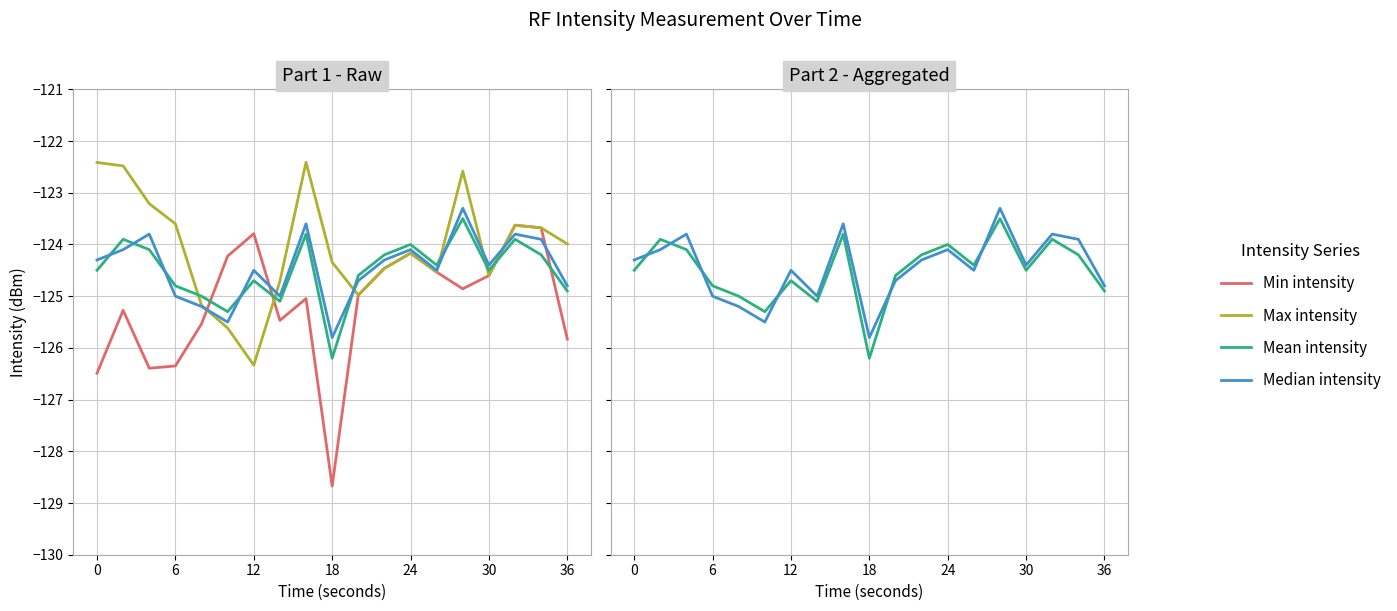

Does the chart display data point markers on the line(s)?

No